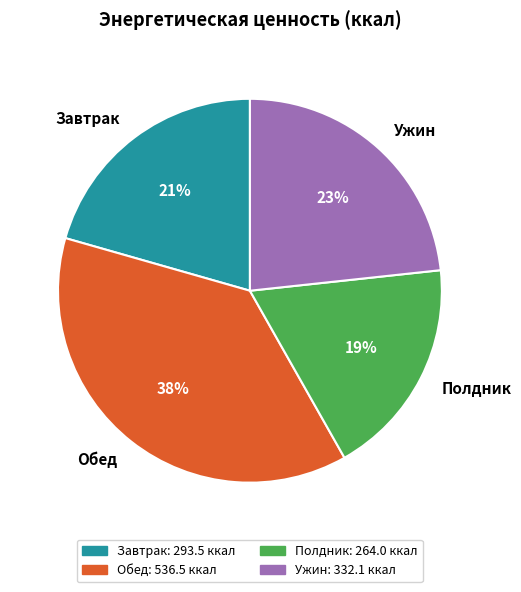

Approximately how many times larger is the value at Обед compared to Завтрак?

1.8